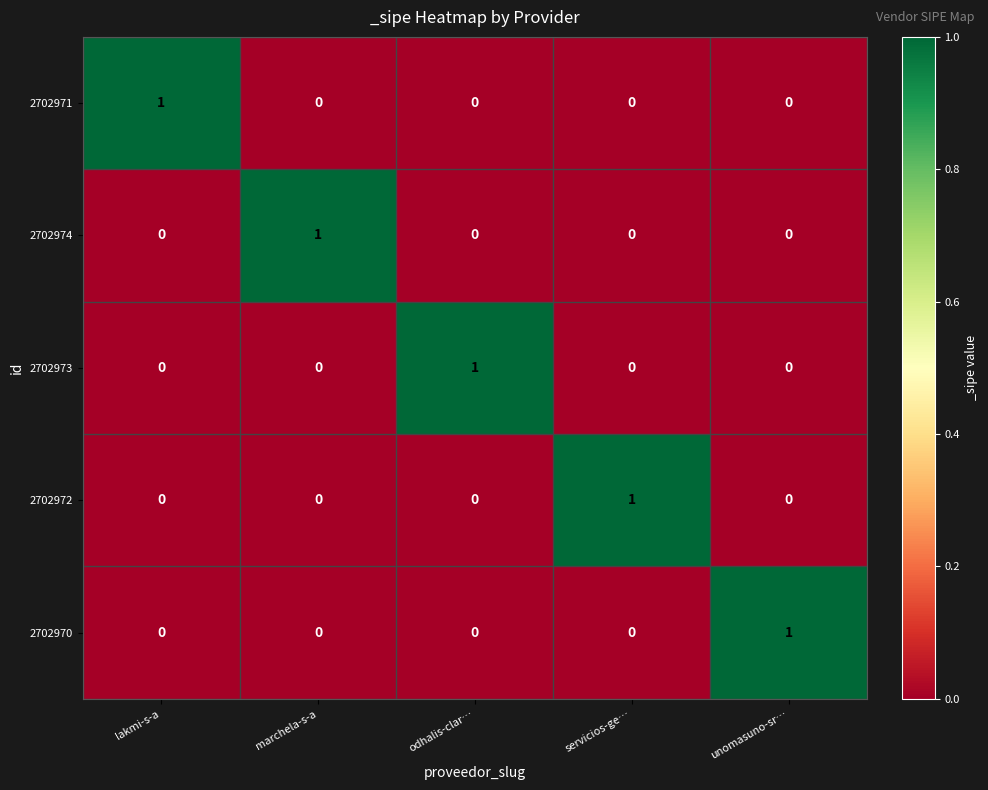

The value of 2702973 at lakmi-s-a is -1. True or false?

False